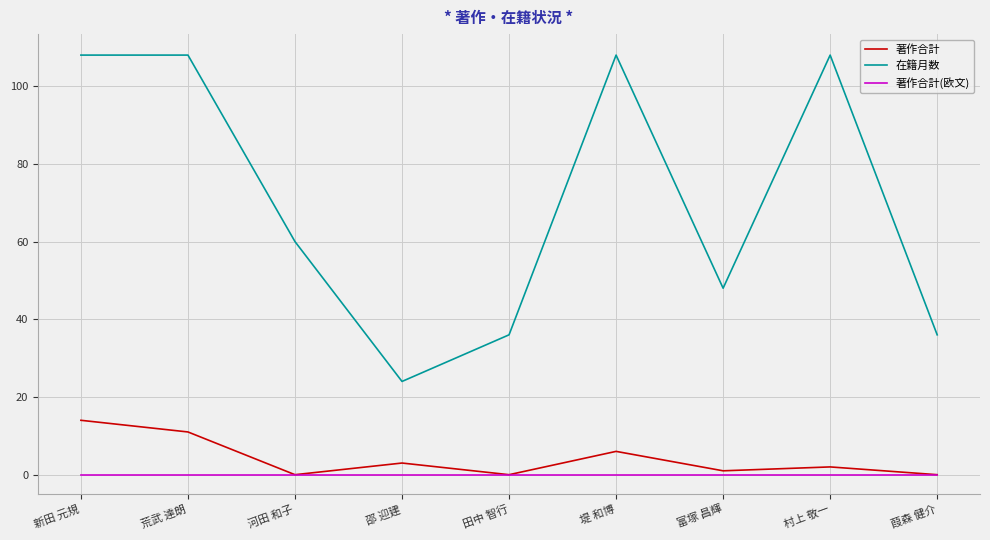

What position from the left is 新田 元規?

1